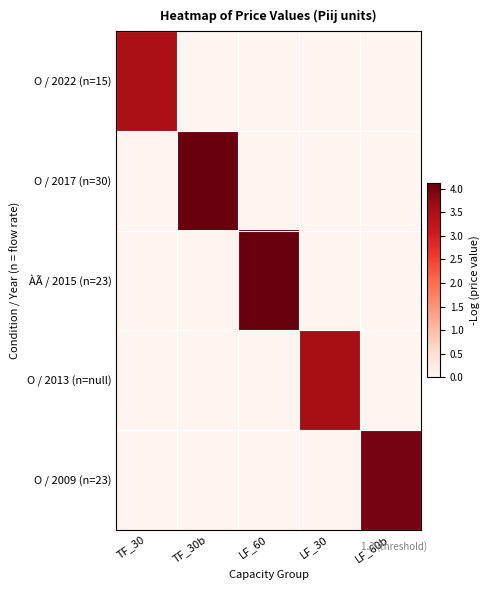

What is the difference between the highest and lowest values at LF_60b?

4.0